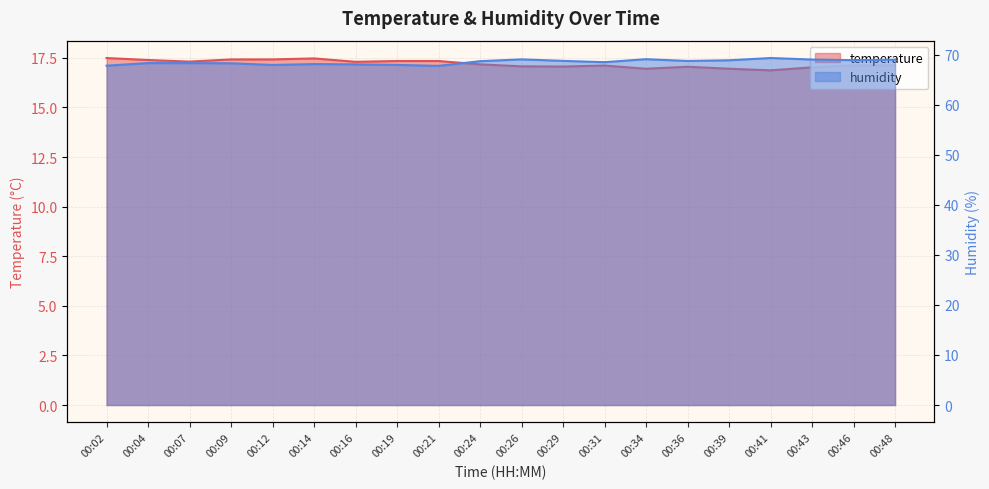

What is the difference between the highest and lowest values at 00:36?

51.7